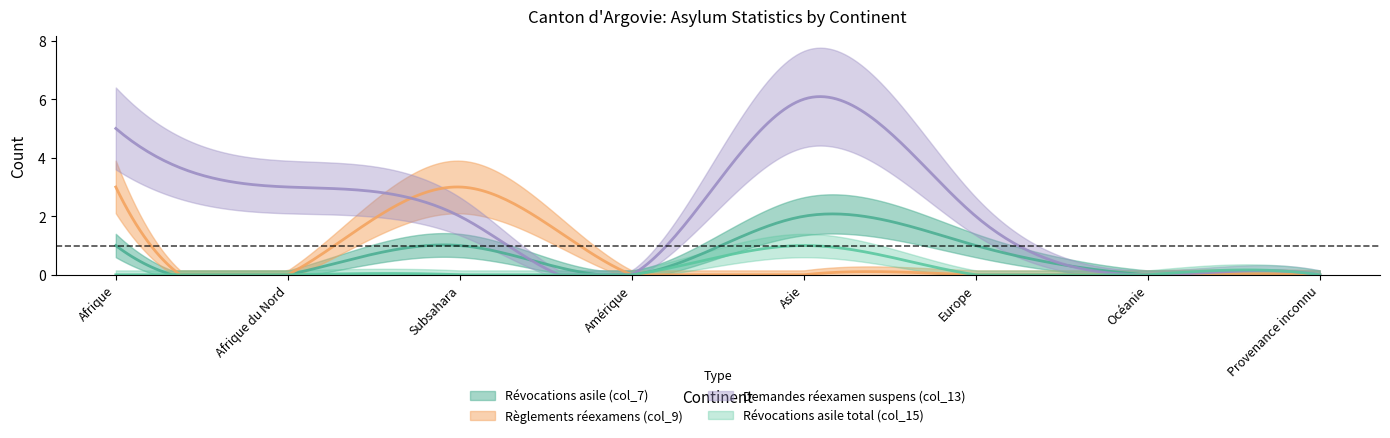

True or false: Règlements réexamens (col_9) has a value of 1 at Océanie.

False